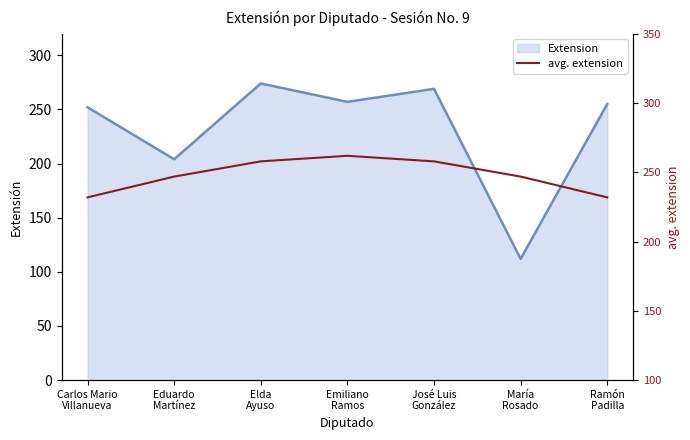

At which category does the data reach its first local peak?

Emiliano
Ramos